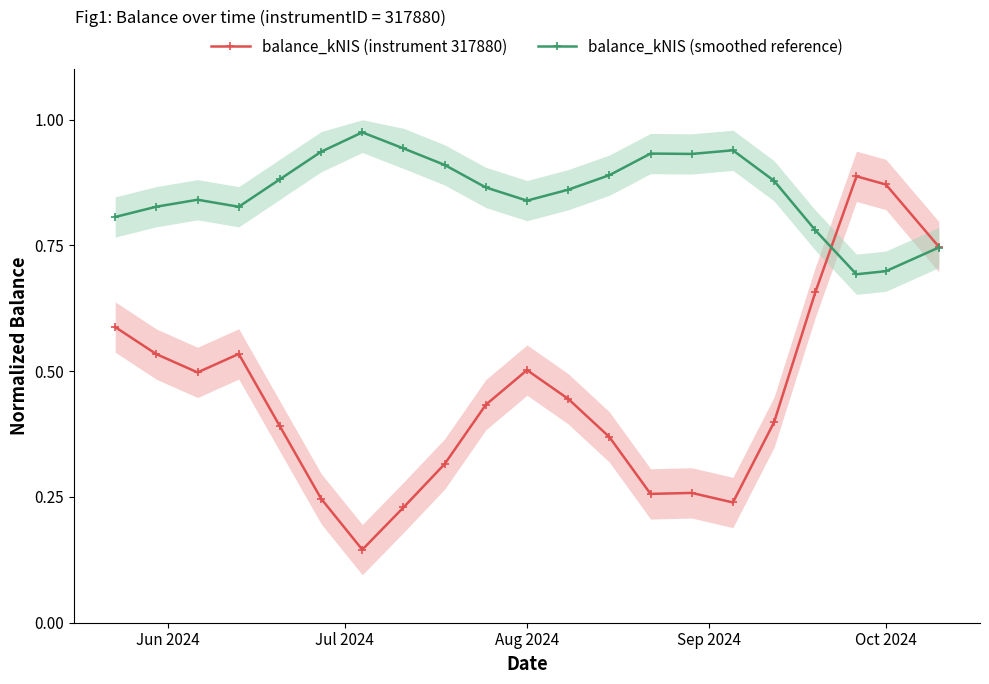

What is the maximum value for balance_kNIS (instrument 317880)?

0.9